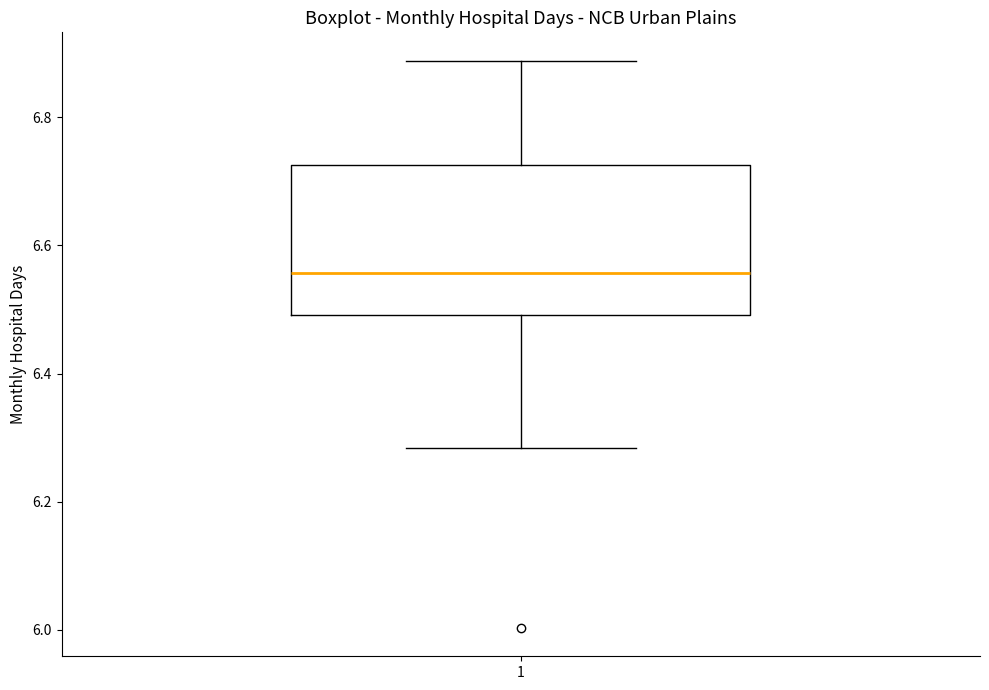

Where is the upper edge of the box at x = 1 on the y-axis? The values are not printed on the chart, so give them approximately, as read against the axis.

6.72